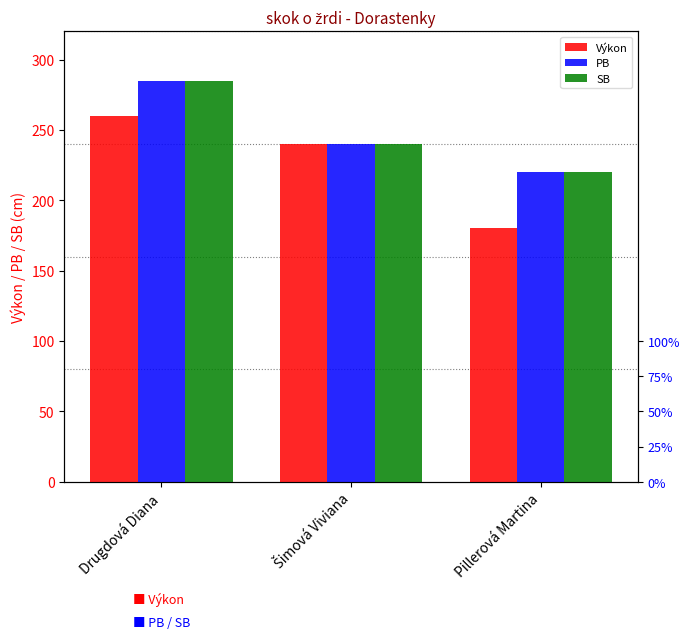

What is the value of the SB bar at the 1st from the left?

285